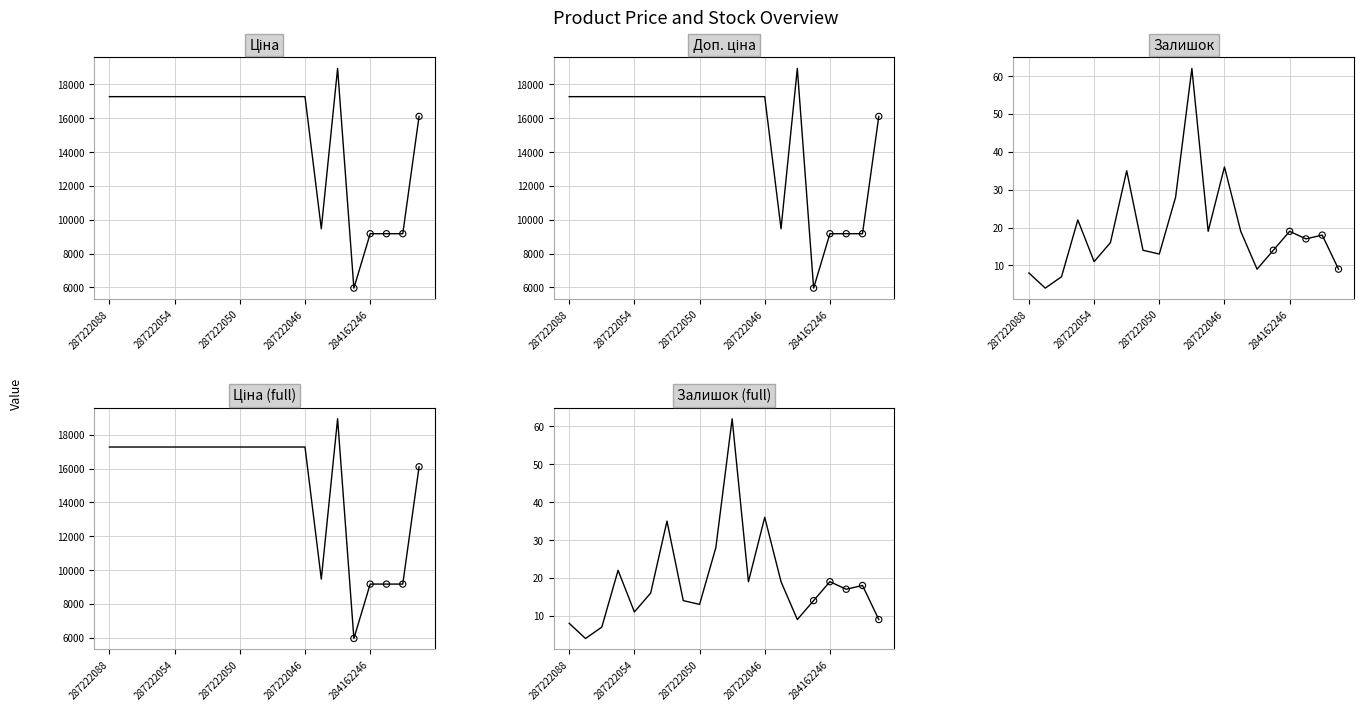

At which category is the sum across all series the highest?

14